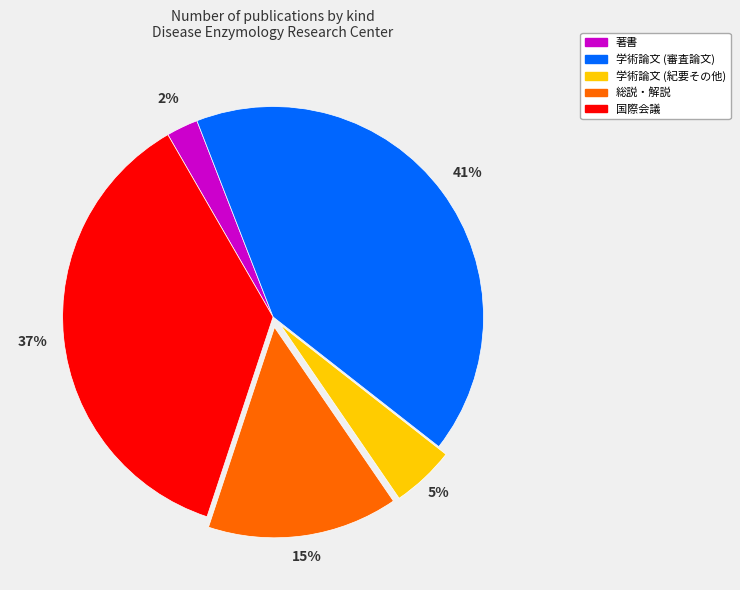

To the nearest percent, what is the combined percentage of 学術論文 (紀要その他) and 学術論文 (審査論文)?

46%